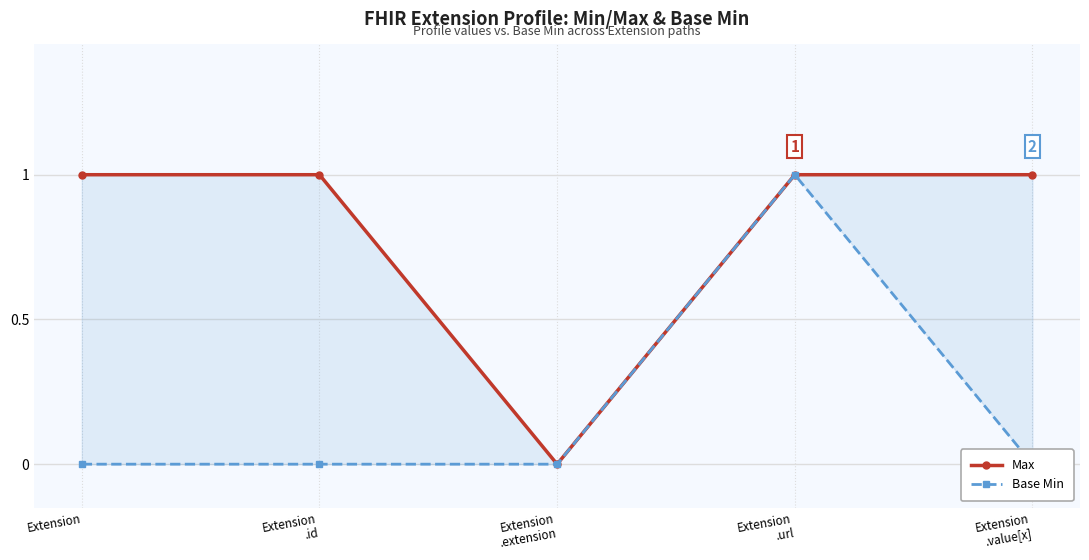

At Extension, list the series in order from smallest to largest.

Base Min, Max